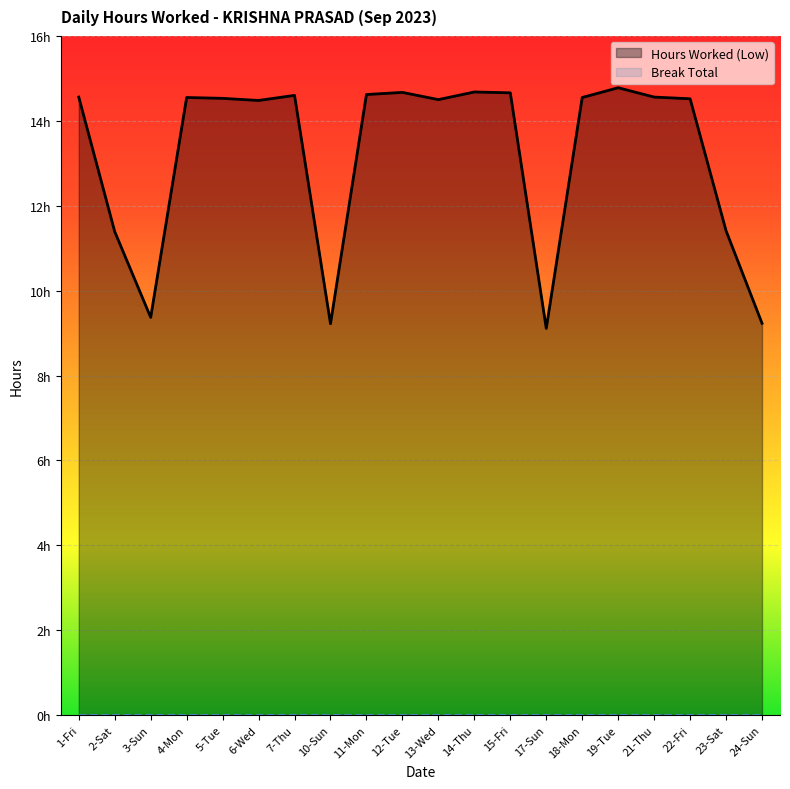

What is the ratio of the value at 23-Sat to the value at 6-Wed?

0.8